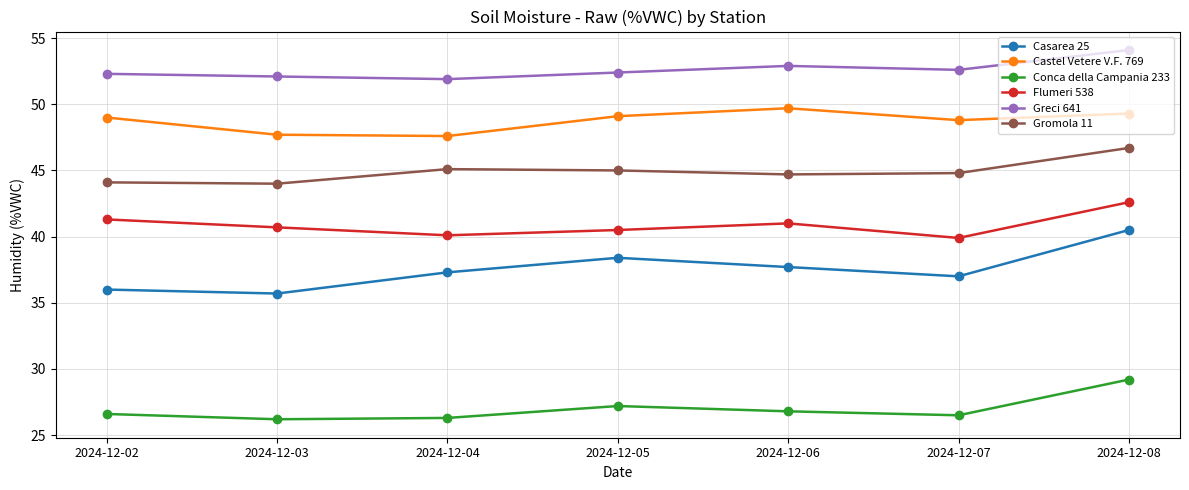

What are all the series names shown in the legend?

Casarea 25, Castel Vetere V.F. 769, Conca della Campania 233, Flumeri 538, Greci 641, Gromola 11